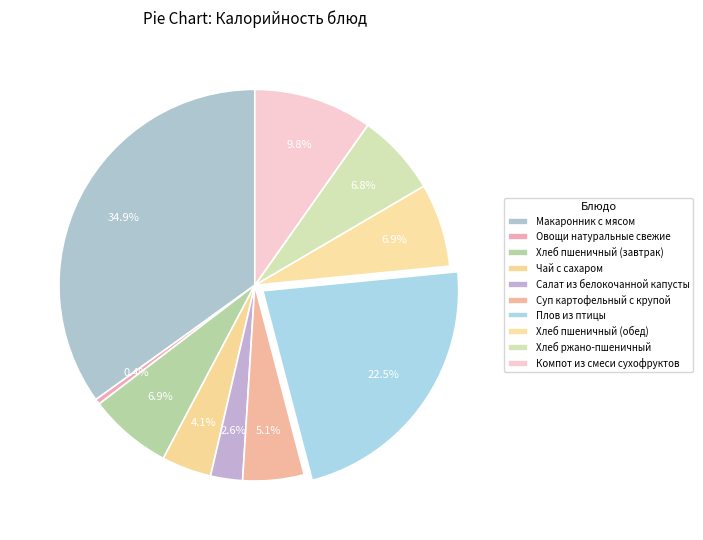

Count the number of slices in the pie.

10